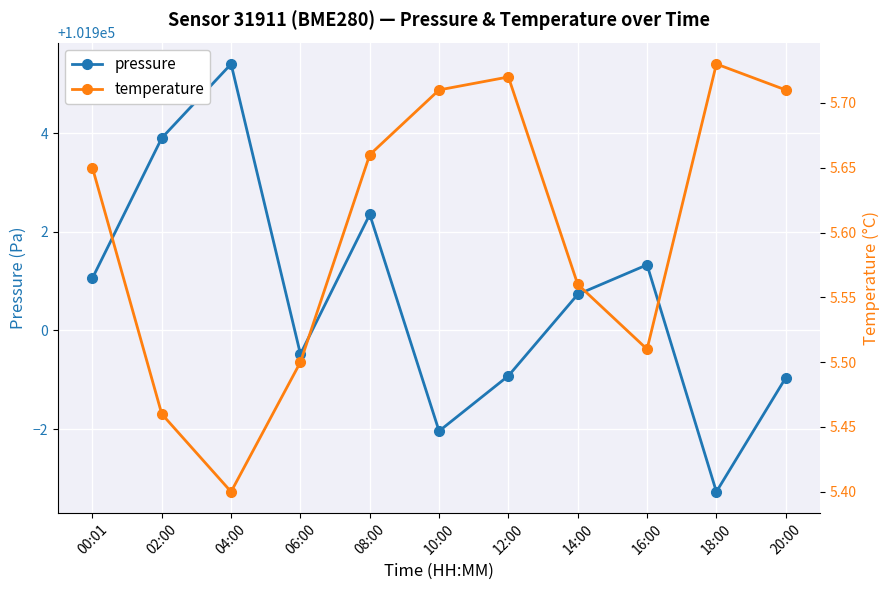

Which series changed the most between 04:00 and 08:00?

pressure